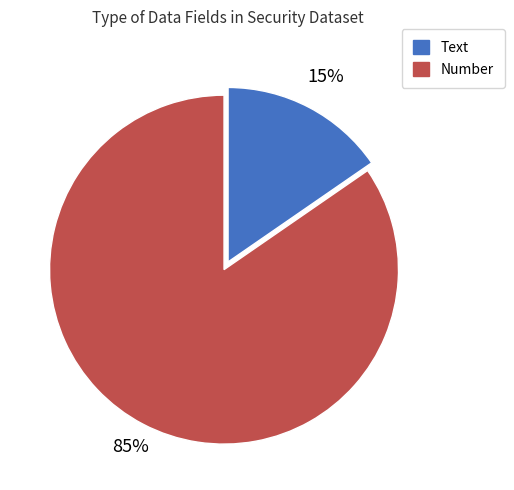

To the nearest percent, what is the average slice percentage?

50%